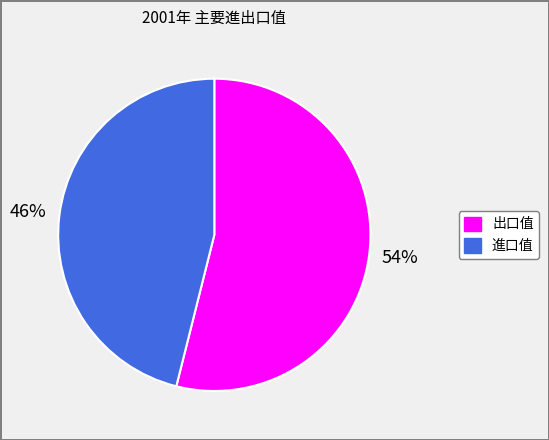

Which slice is the smallest?

進口值